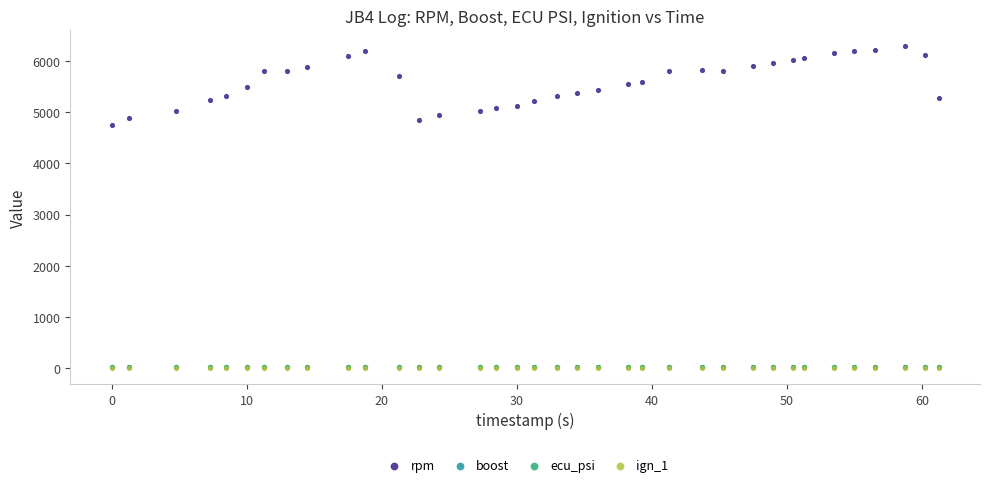

Which series has the largest Y range (max minus min)?

rpm